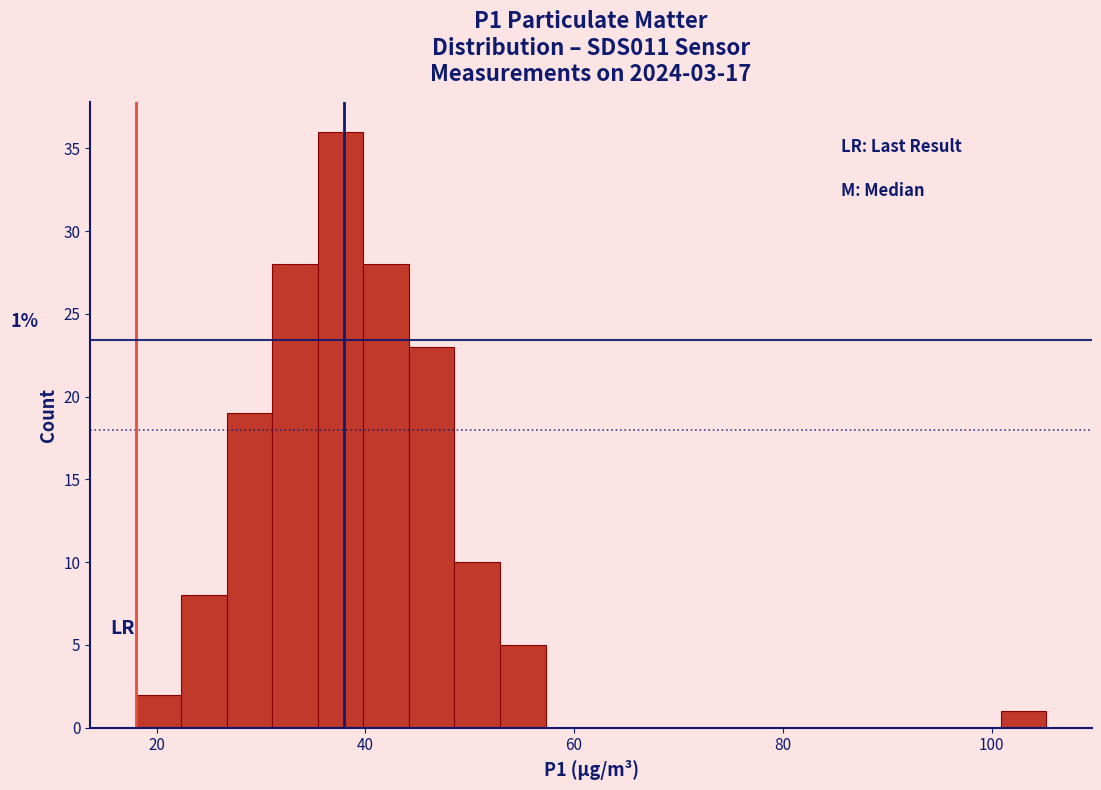

Around what value on the x-axis is the tallest bar? Give the approximate position of its centre, as read against the axis.

38